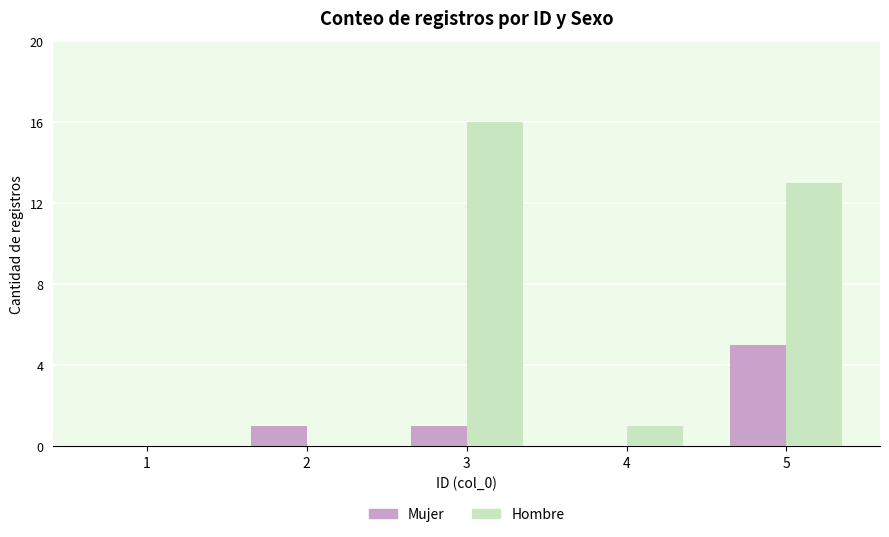

What is the sum of all Hombre values?

30